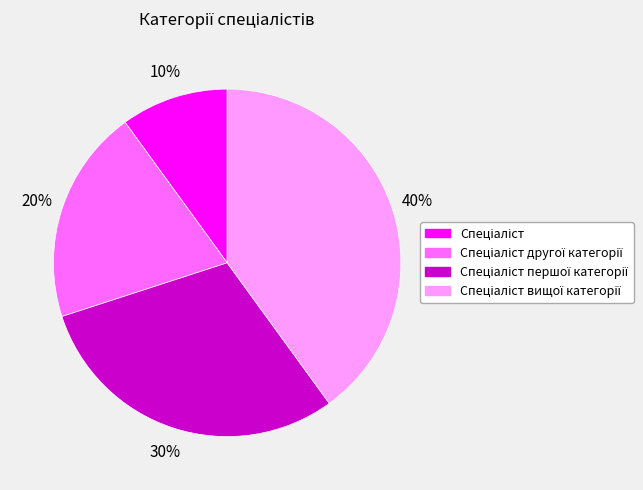

To the nearest percent, what is the difference between the largest and smallest slice percentages?

30%